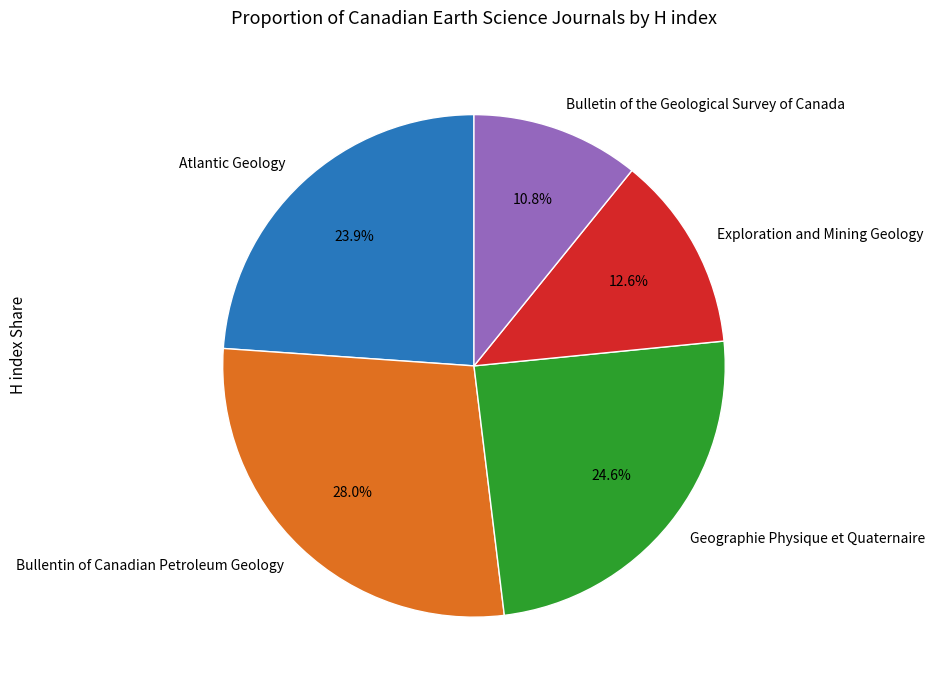

How much of the chart is everything except Bulletin of the Geological Survey of Canada?

89.2%